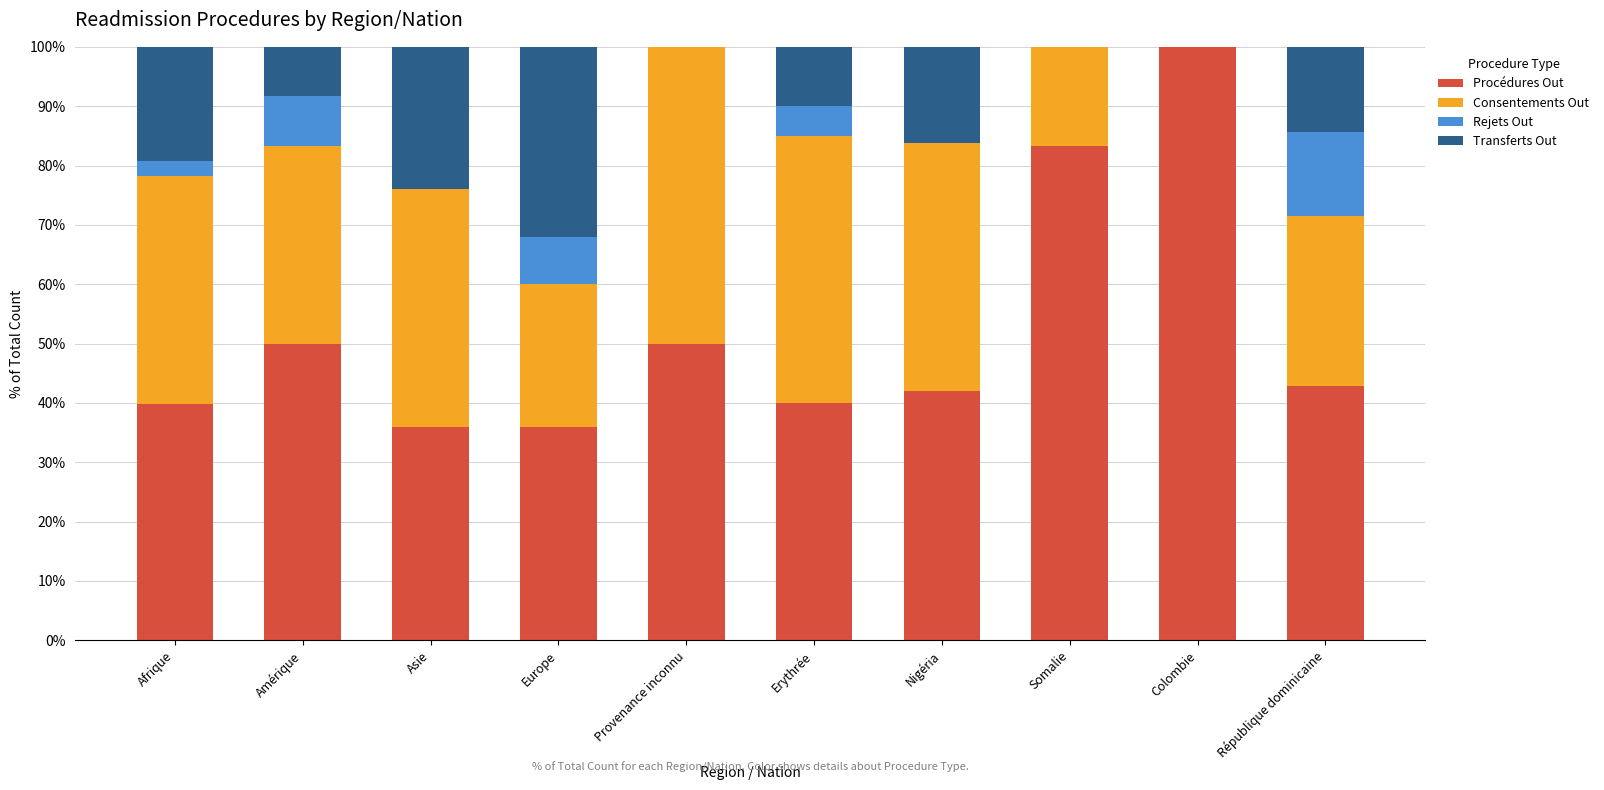

Are the bars horizontal?

No